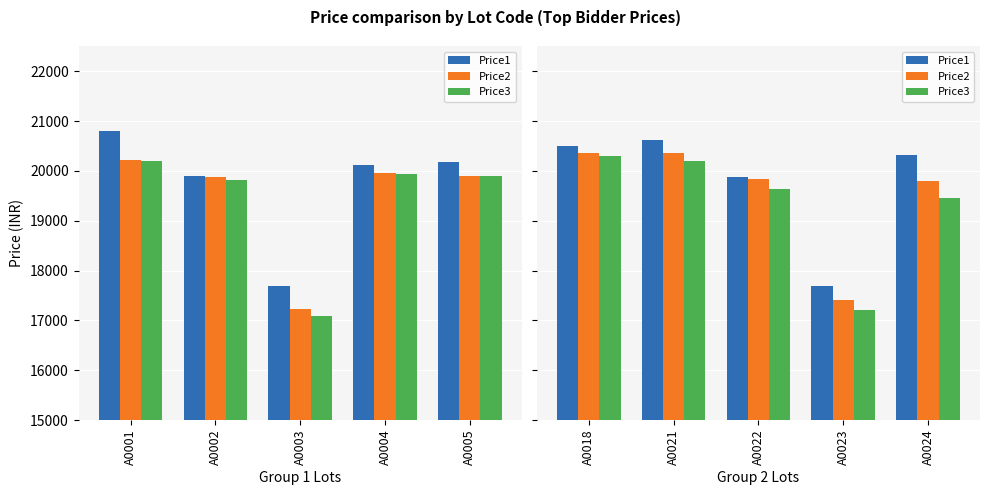

The value of Price2 at A0024 is 10547. True or false?

False